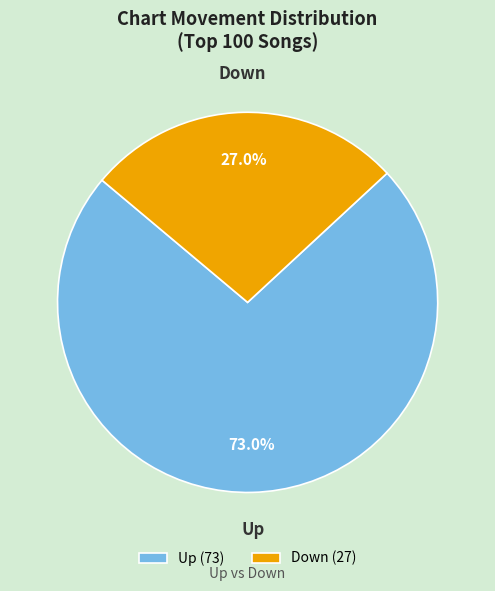

Is the sum of Up and Down greater than half?

Yes